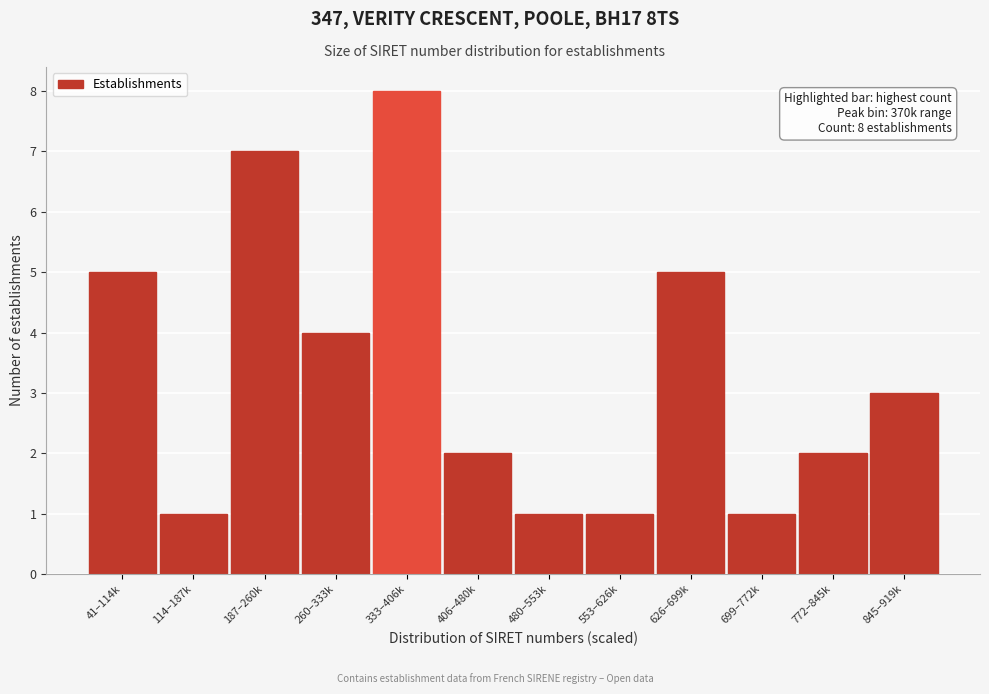

Reading left to right, extract all data points from this chart.

5	1	7	4	8	2	1	1	5	1	2	3